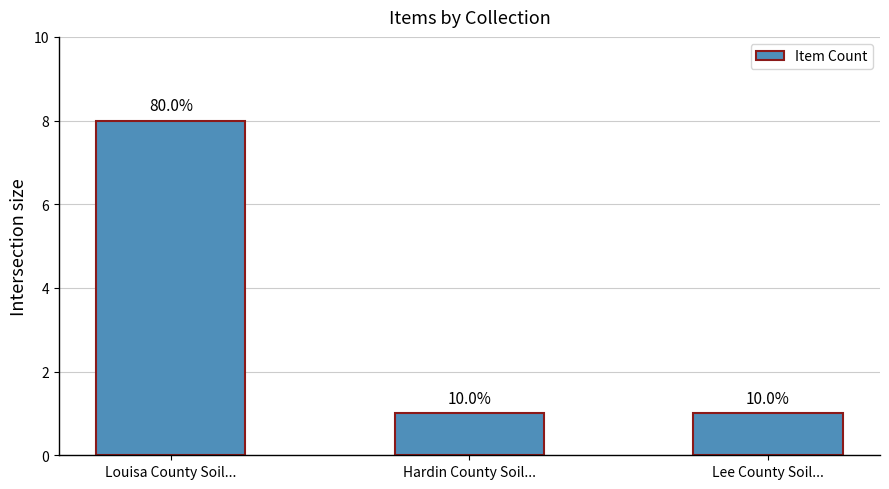

Reading right to left, extract all data points from this chart.

1	1	8